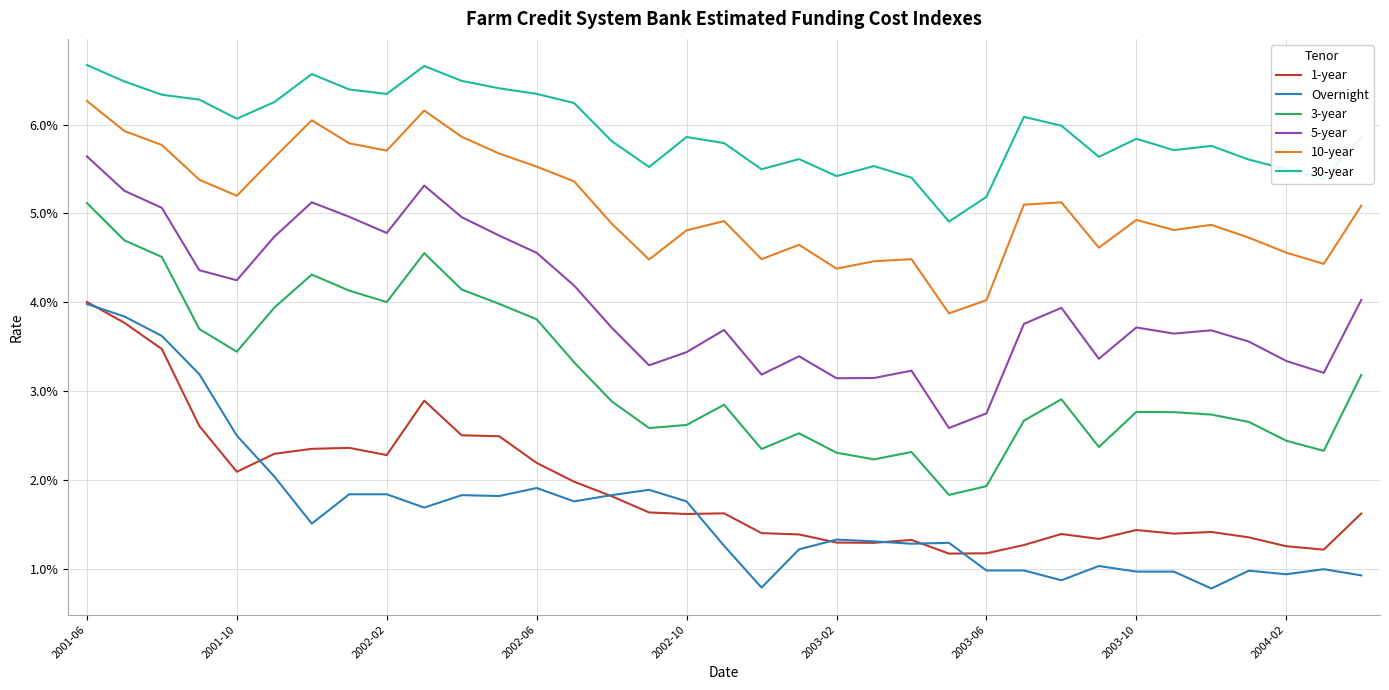

Does the chart display data point markers on the line(s)?

No